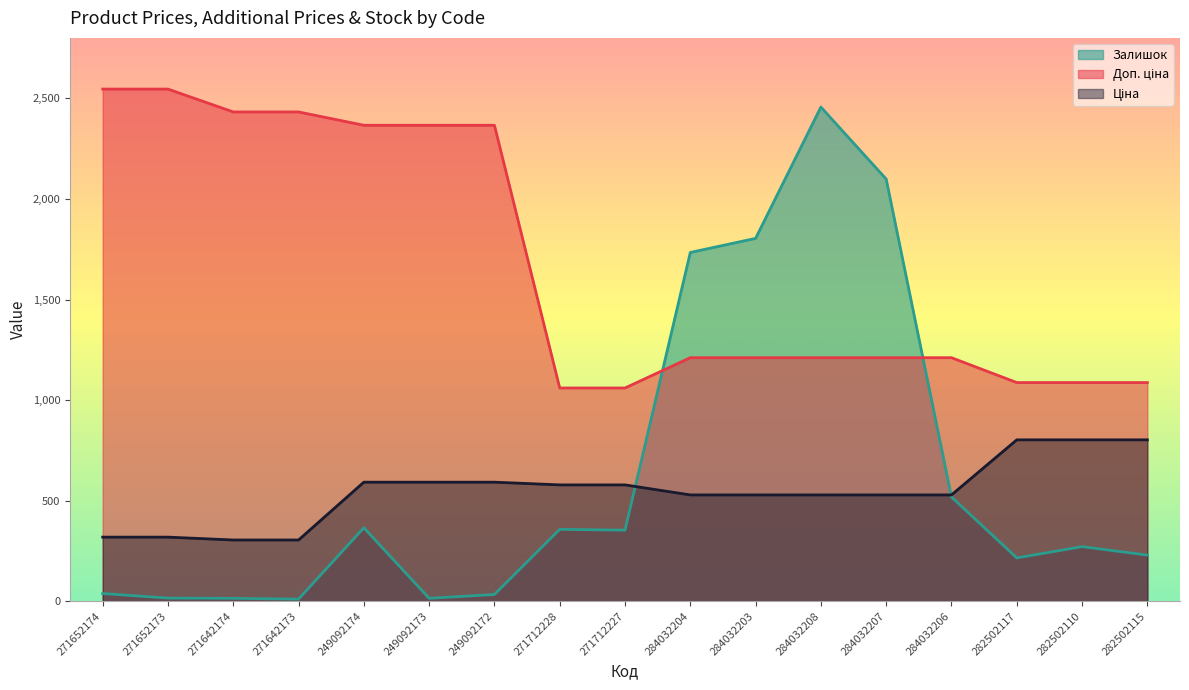

Reading left to right, list all the values displayed in this chart.

Ціна: 271652174=318.3	271652173=318.3	271642174=304.1	271642173=304.1	249092174=591.6	249092173=591.6	249092172=591.6	271712228=578.1	271712227=578.1	284032204=528.2	284032203=528.2	284032208=528.2	284032207=528.2	284032206=528.2	282502117=802.1	282502110=802.1	282502115=802.1
Доп. ціна: 271652174=2546.4	271652173=2546.4	271642174=2432.8	271642173=2432.8	249092174=2366.5	249092173=2366.5	249092172=2366.5	271712228=1060.0	271712227=1060.0	284032204=1210.7	284032203=1210.7	284032208=1210.7	284032207=1210.7	284032206=1210.7	282502117=1087.0	282502110=1087.0	282502115=1087.0
Залишок: 271652174=38.0	271652173=15.0	271642174=14.0	271642173=10.0	249092174=365.0	249092173=14.0	249092172=33.0	271712228=357.0	271712227=353.0	284032204=1734.0	284032203=1804.0	284032208=2457.0	284032207=2099.0	284032206=518.0	282502117=215.0	282502110=271.0	282502115=229.0